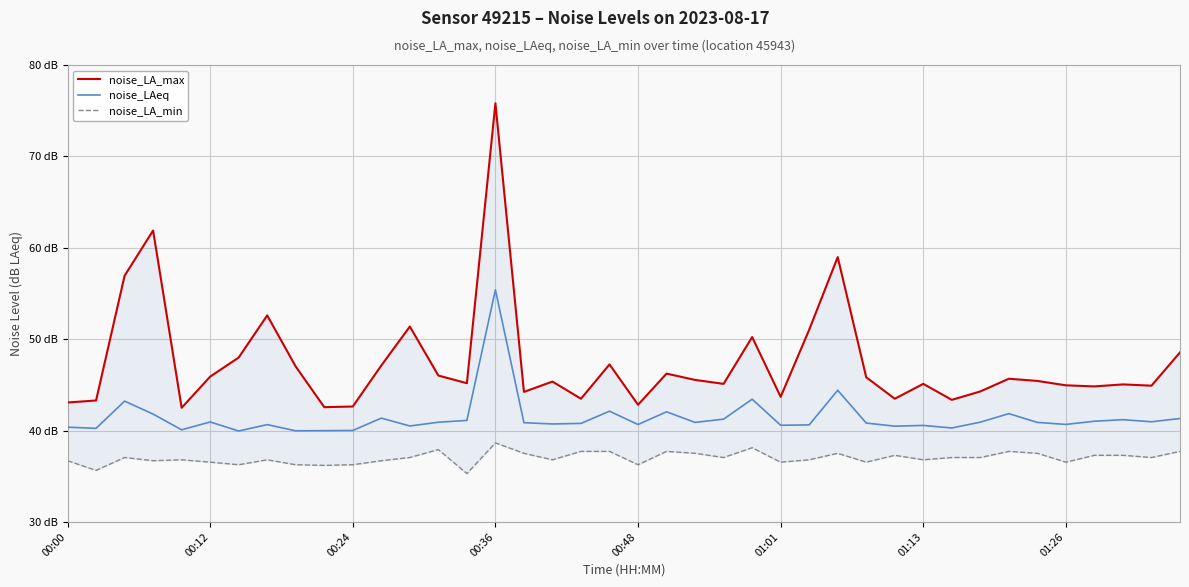

Which category has the highest value in the noise_LAeq series?

00:36